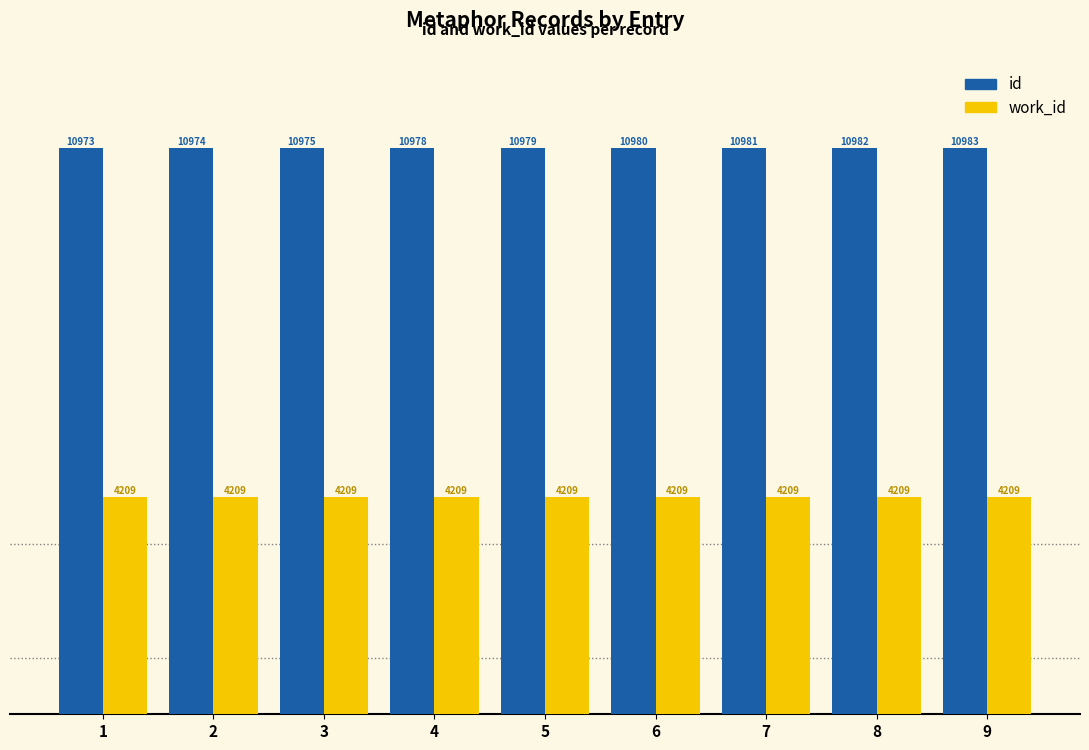

What is the lowest value of the id series?

10973